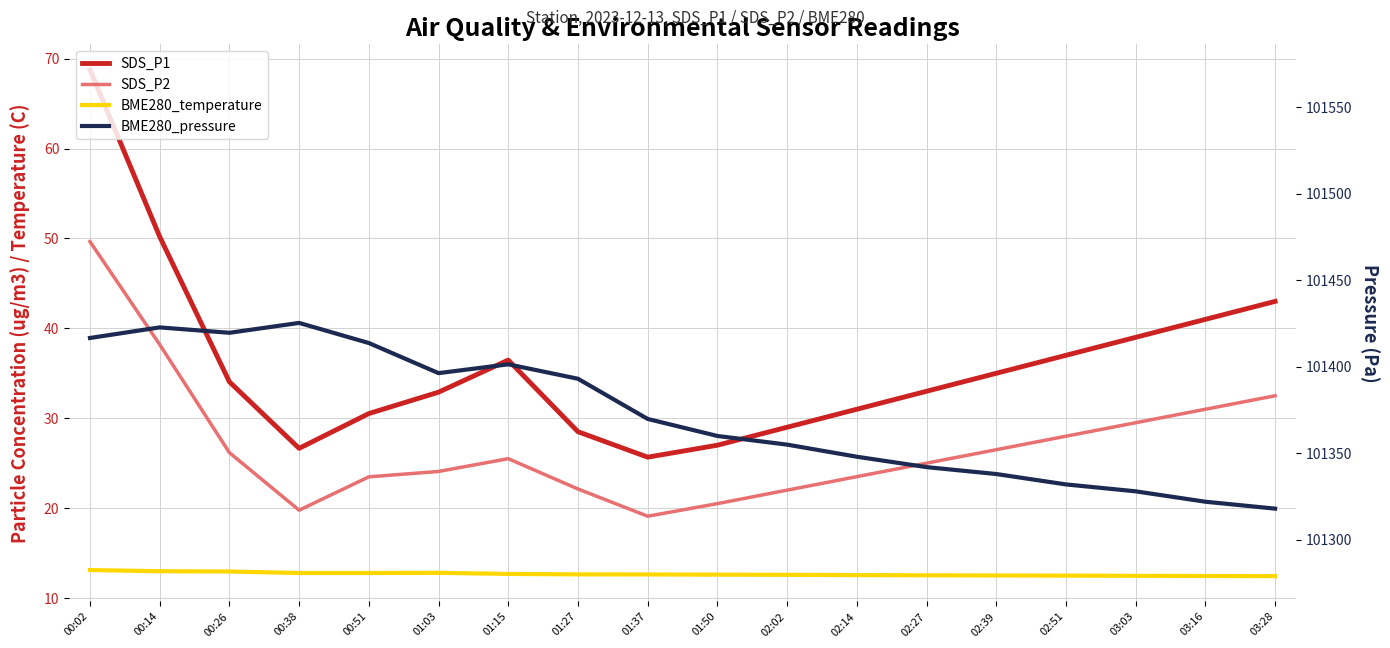

True or false: SDS_P2 has a value of 46.8 at 00:26.

False